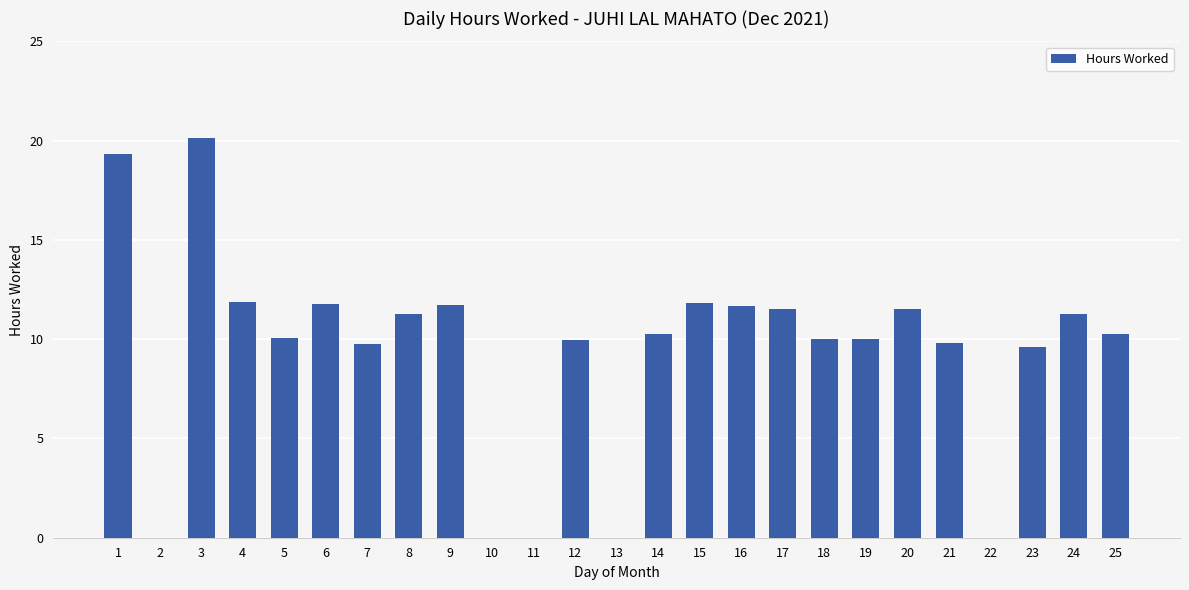

Is it true that the value at 19 is 3.1?

False